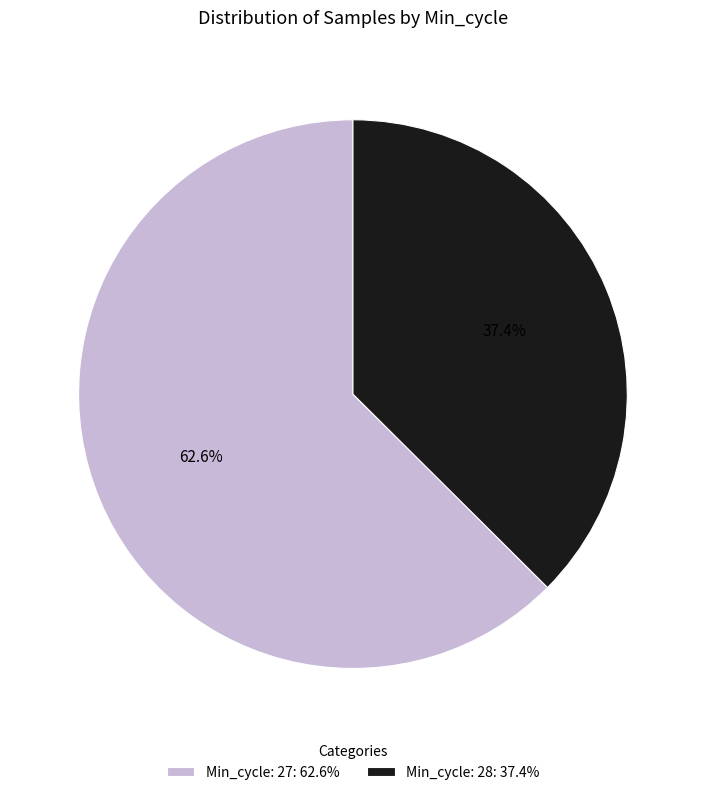

Combined, what portion of the pie is Min_cycle: 27: 62.6% and Min_cycle: 28: 37.4%?

100.0%